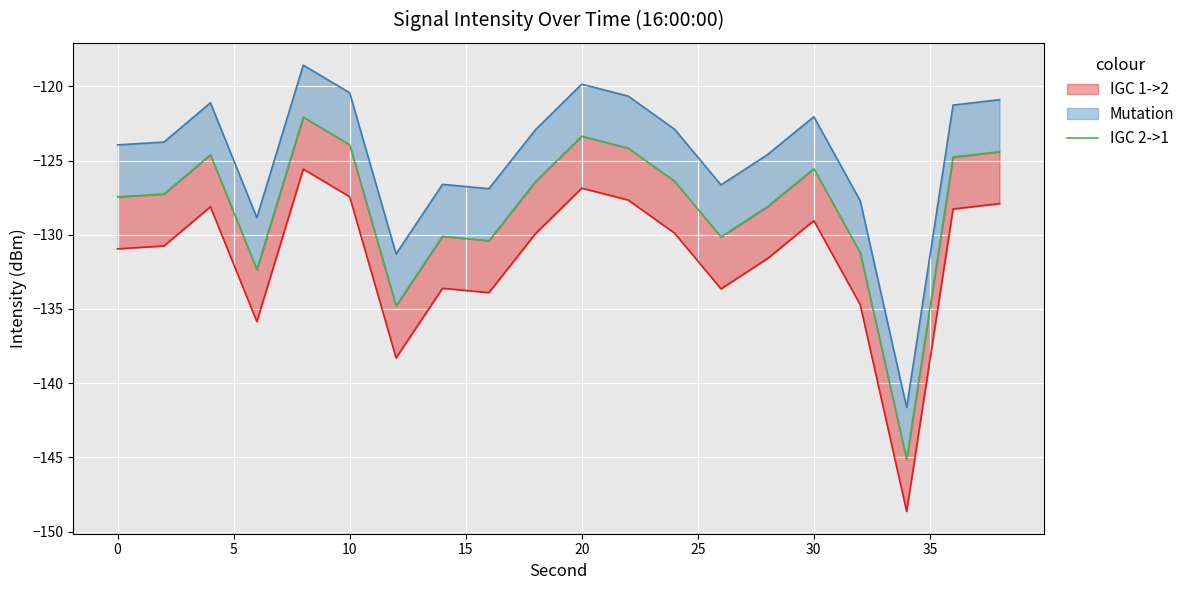

How many categories are shown in the chart?

20